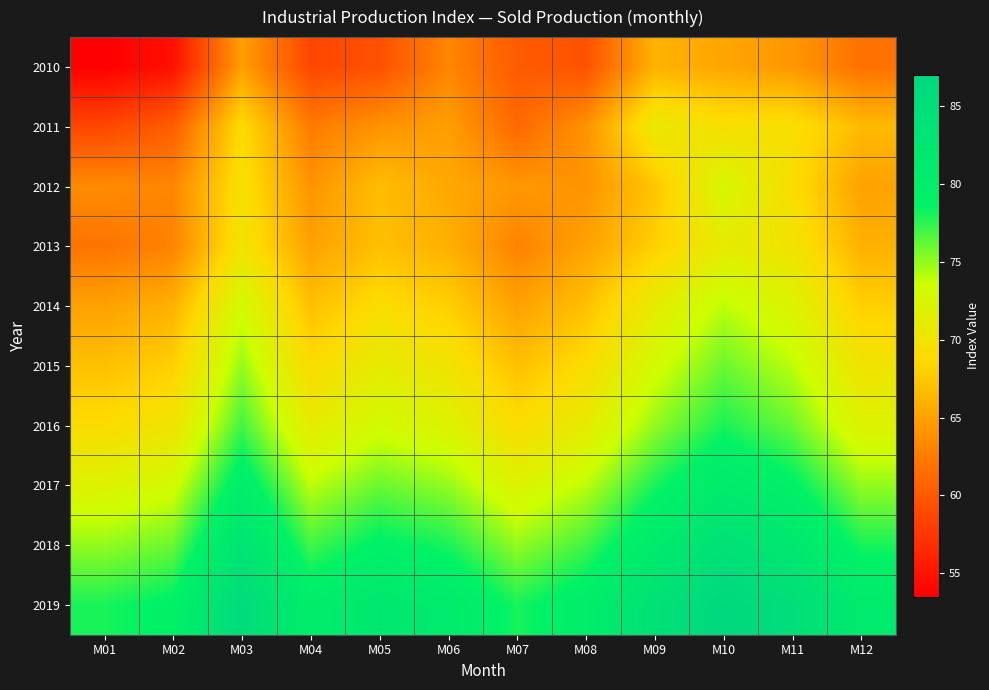

Rank the series by their maximum value, from highest to lowest.

2019, 2018, 2017, 2016, 2015, 2014, 2012, 2013, 2011, 2010